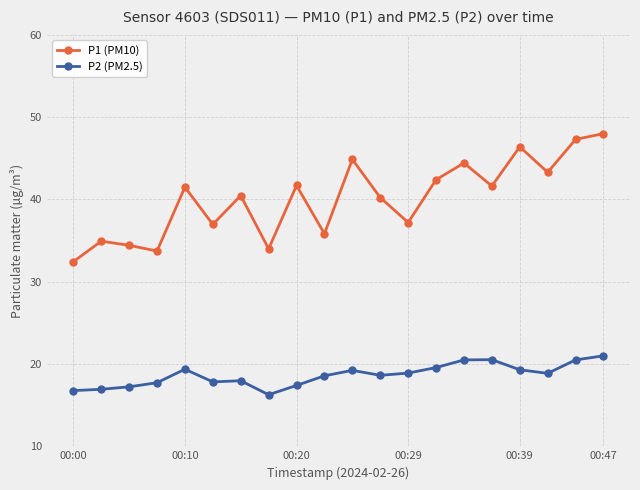

True or false: P2 (PM2.5) has more than 0 interior local peaks.

True